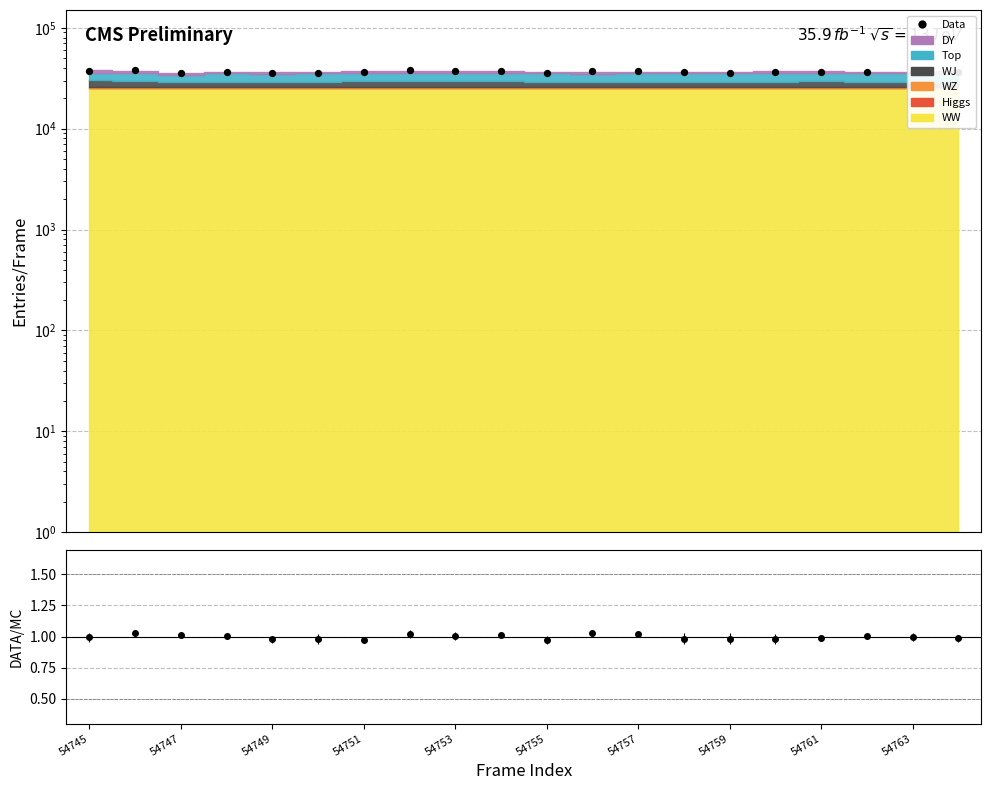

Which has a higher value, 54757 or 13?

54757